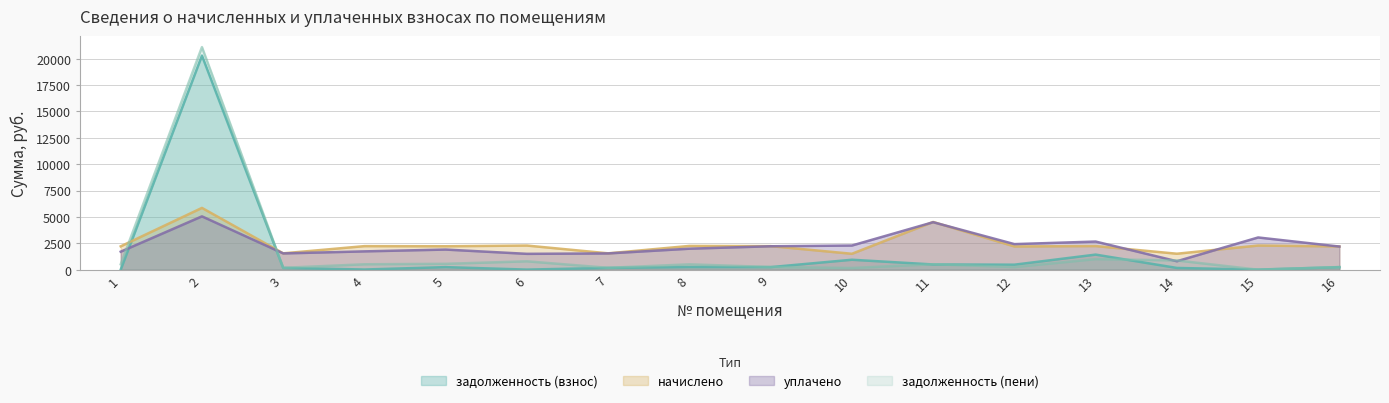

What is the value of the уплачено point at the 4th from the left?

1738.5